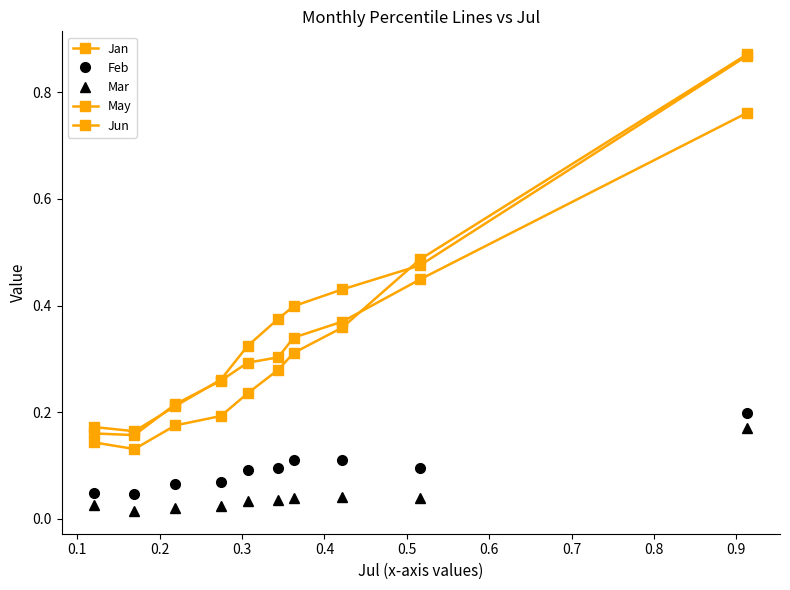

Does the chart have visible grid lines?

No